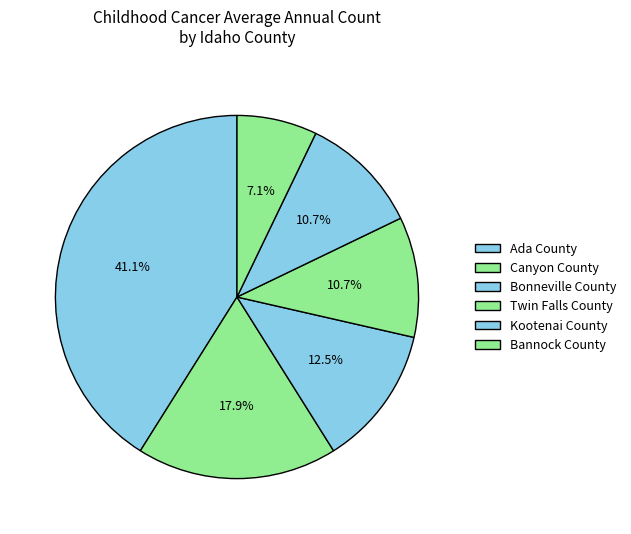

Which category has the biggest portion of the pie?

Ada County